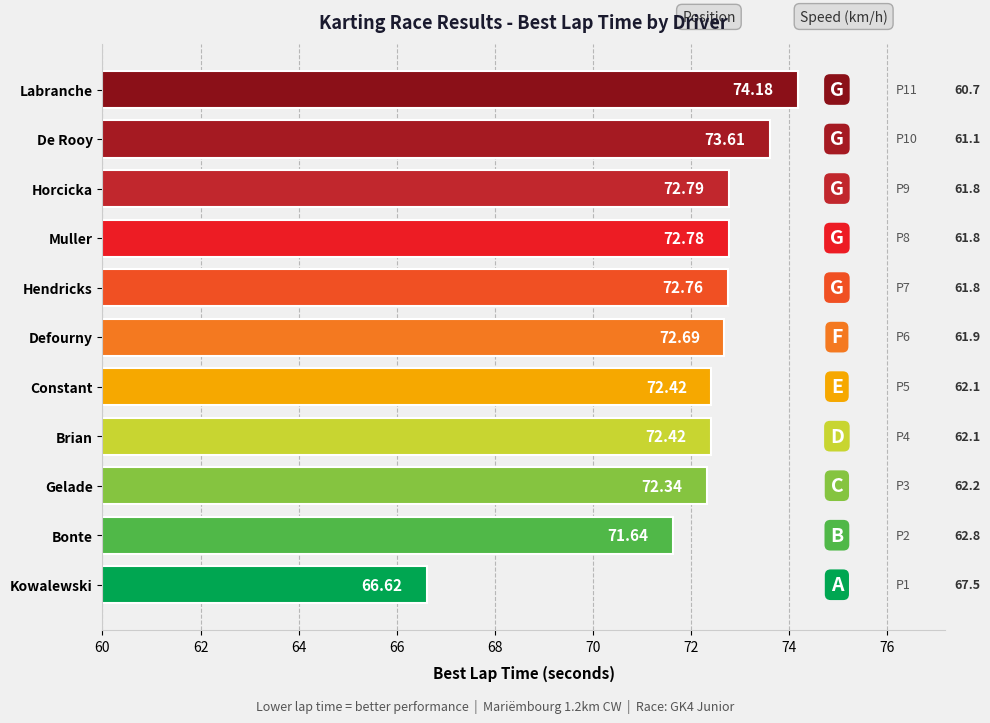

Between Defourny and Hendricks, which is larger?

Hendricks